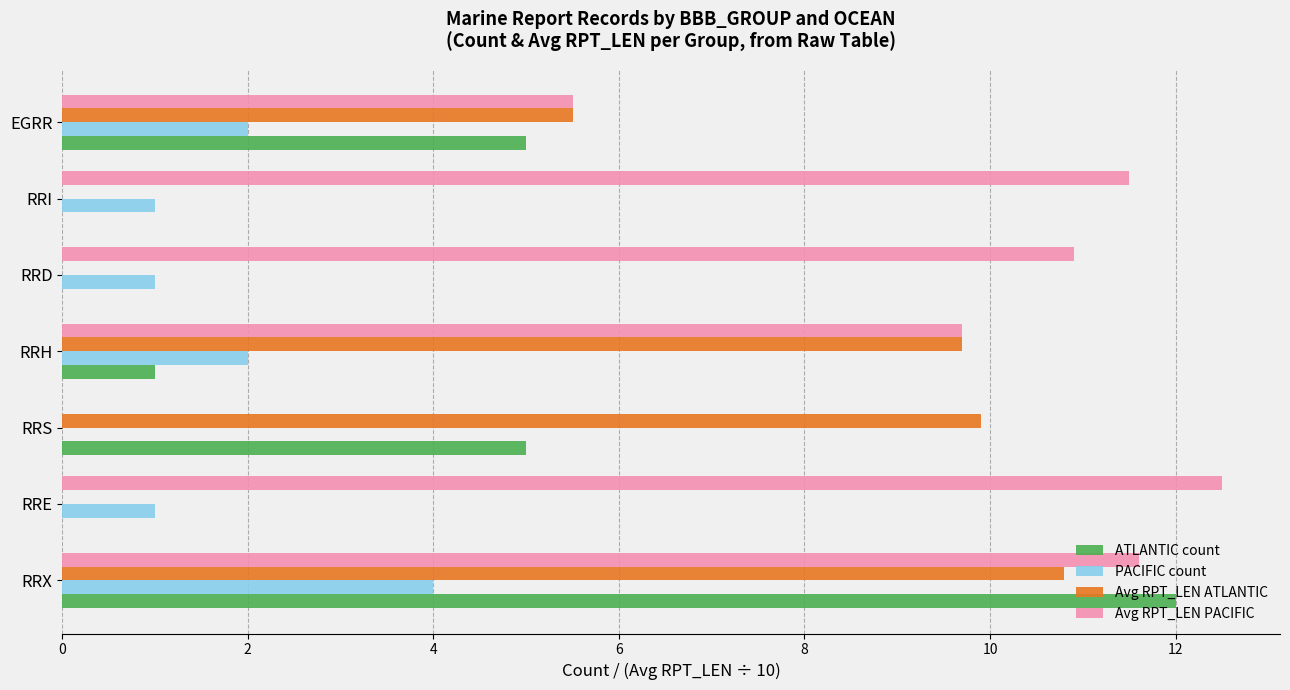

What is the total value across all series at RRS?

14.9